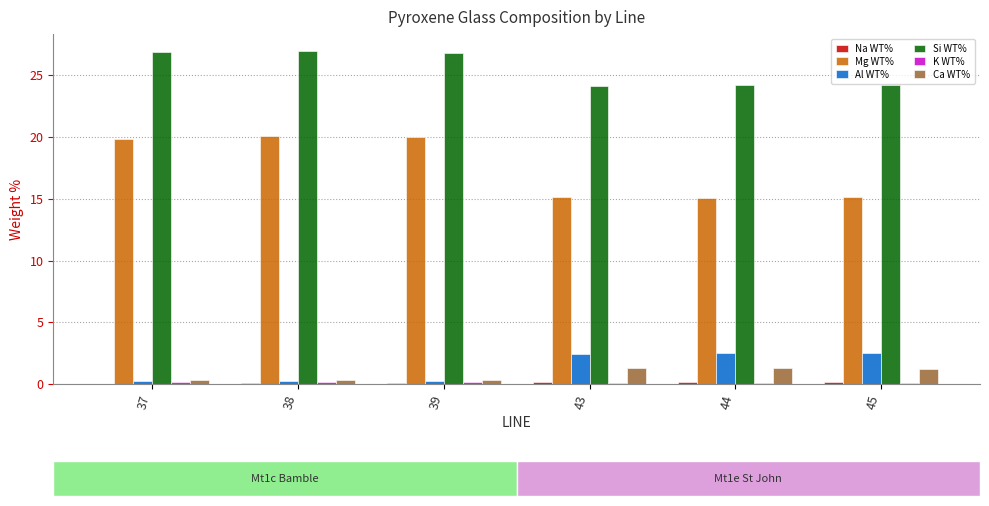

At which label does Mg WT% first exceed 19?

37